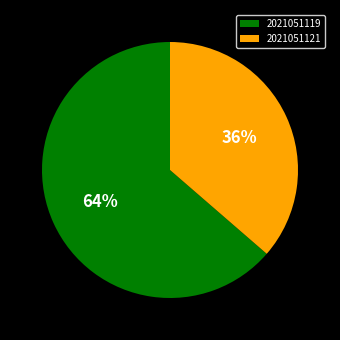

Which slice represents more than half of the pie?

2021051119